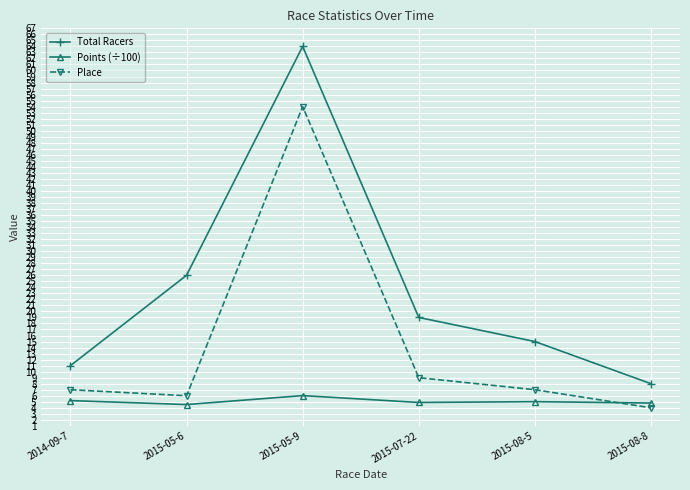

Where is the first local minimum for Points (÷100)?

2015-05-6